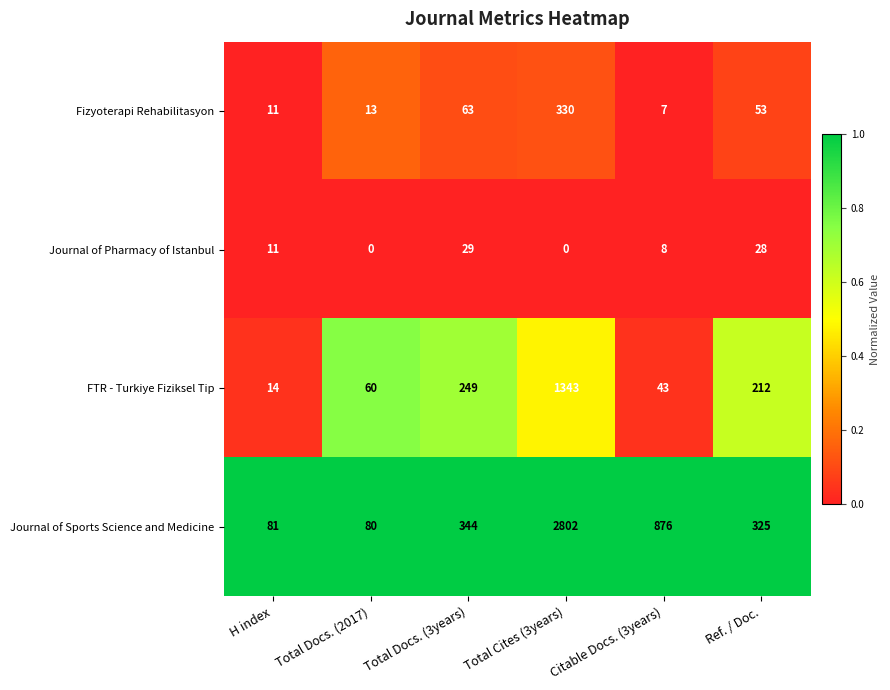

True or false: Journal of Pharmacy of Istanbul has a value of 0 at Total Docs. (2017).

True